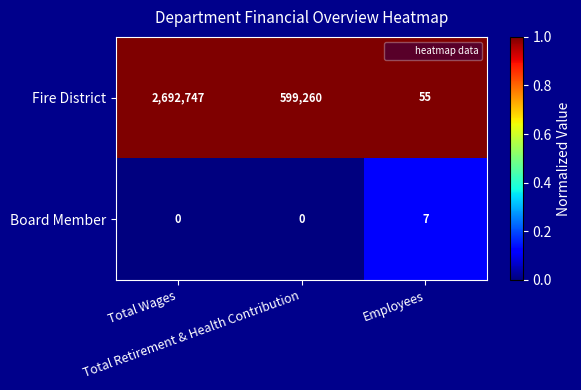

Count the Board Member values in the range 0 to 7.

3